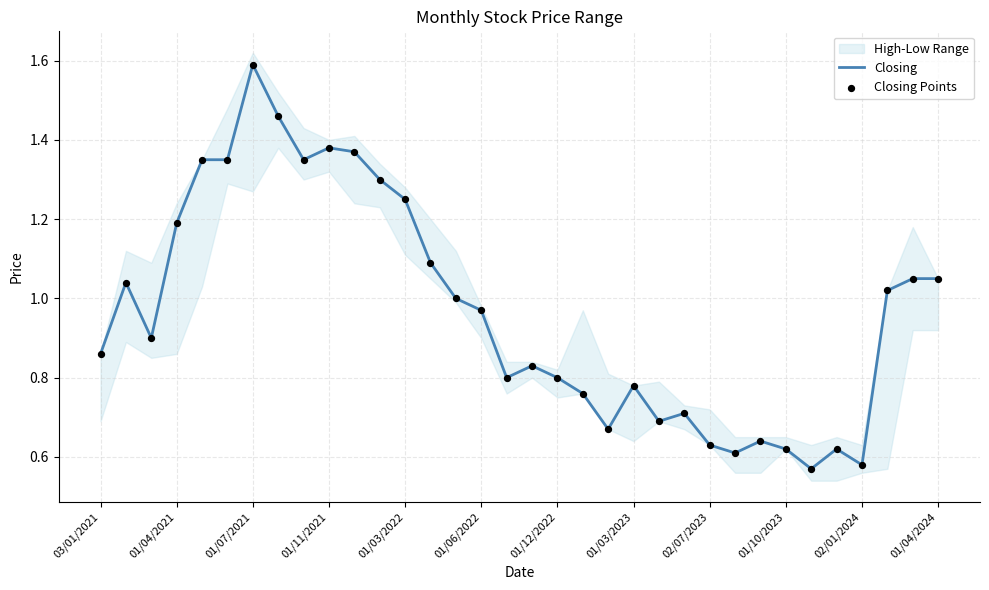

What is the highest value of the Closing series?

1.6